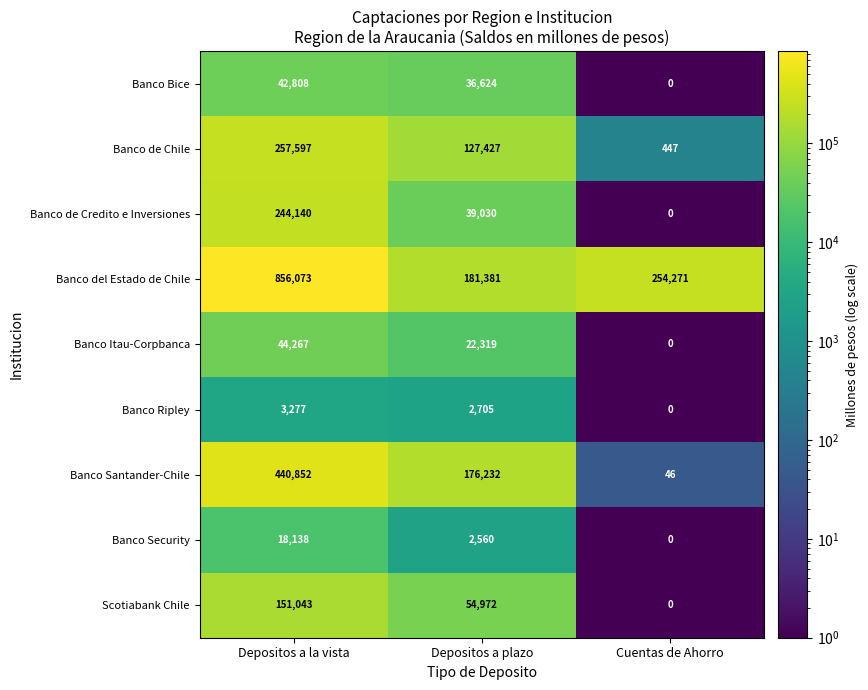

Reading left to right, list all the values displayed in this chart.

Banco Bice: Depositos a la vista=42808	Depositos a plazo=36624	Cuentas de Ahorro=0
Banco de Chile: Depositos a la vista=257597	Depositos a plazo=127427	Cuentas de Ahorro=447
Banco de Credito e Inversiones: Depositos a la vista=244140	Depositos a plazo=39030	Cuentas de Ahorro=0
Banco del Estado de Chile: Depositos a la vista=856073	Depositos a plazo=181381	Cuentas de Ahorro=254271
Banco Itau-Corpbanca: Depositos a la vista=44267	Depositos a plazo=22319	Cuentas de Ahorro=0
Banco Ripley: Depositos a la vista=3277	Depositos a plazo=2705	Cuentas de Ahorro=0
Banco Santander-Chile: Depositos a la vista=440852	Depositos a plazo=176232	Cuentas de Ahorro=46
Banco Security: Depositos a la vista=18138	Depositos a plazo=2560	Cuentas de Ahorro=0
Scotiabank Chile: Depositos a la vista=151043	Depositos a plazo=54972	Cuentas de Ahorro=0